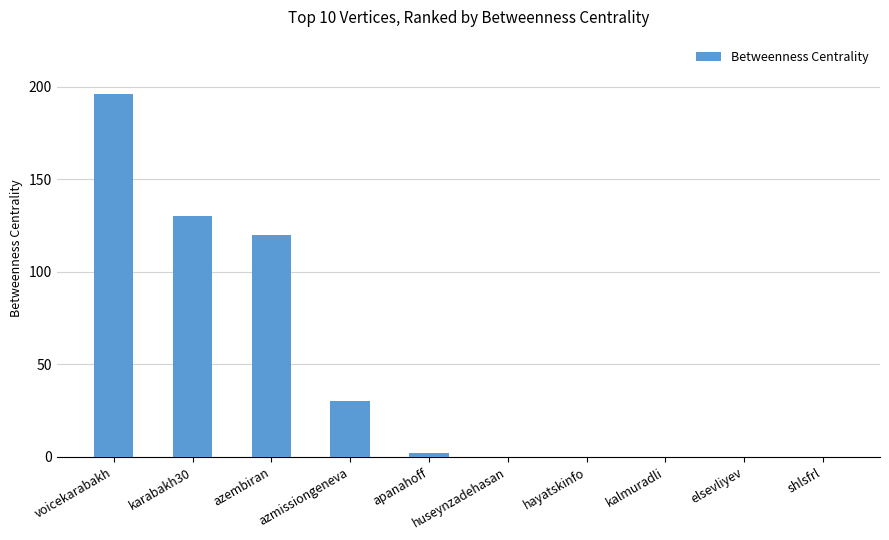

At which label is the value closest to 98?

azembiran